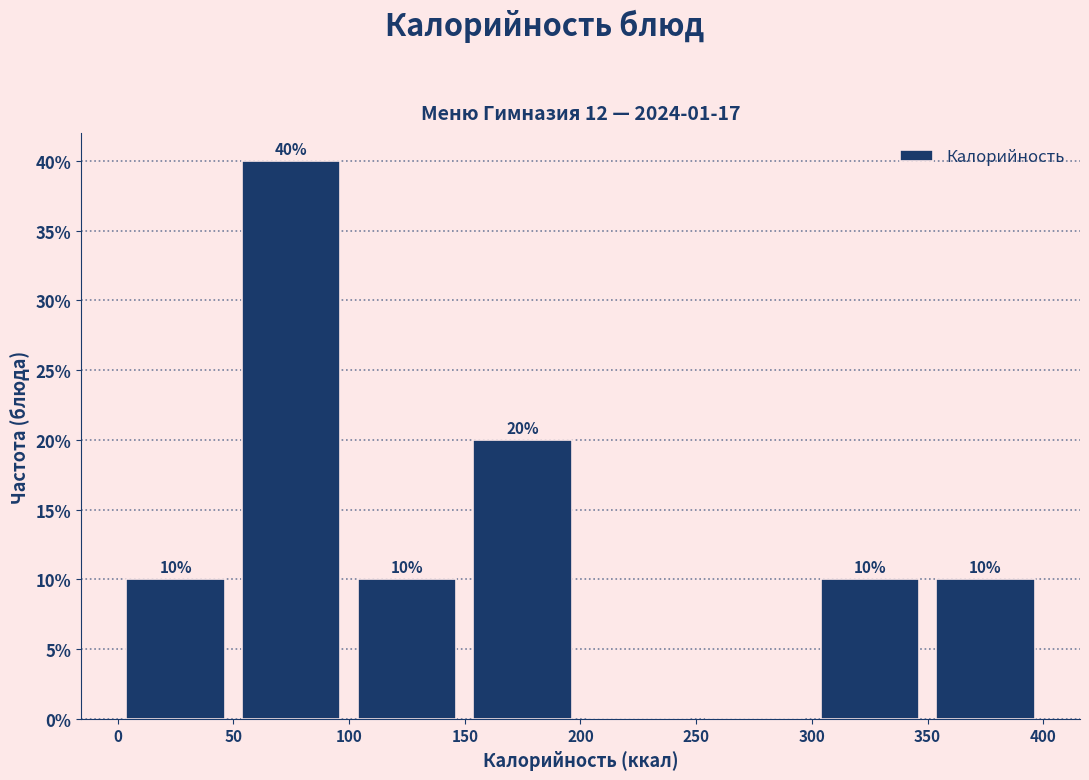

Over which range of the x-axis is the bar tallest?

50 to 100